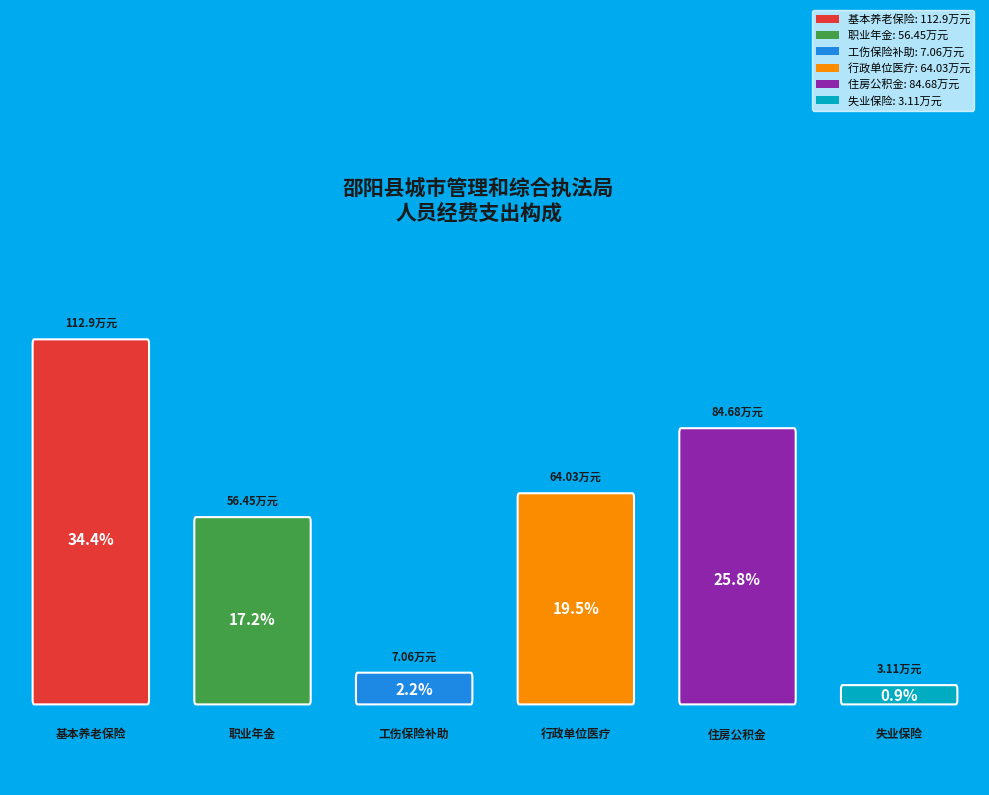

Is 财政对工伤保险基金的补助 the majority of the pie?

No